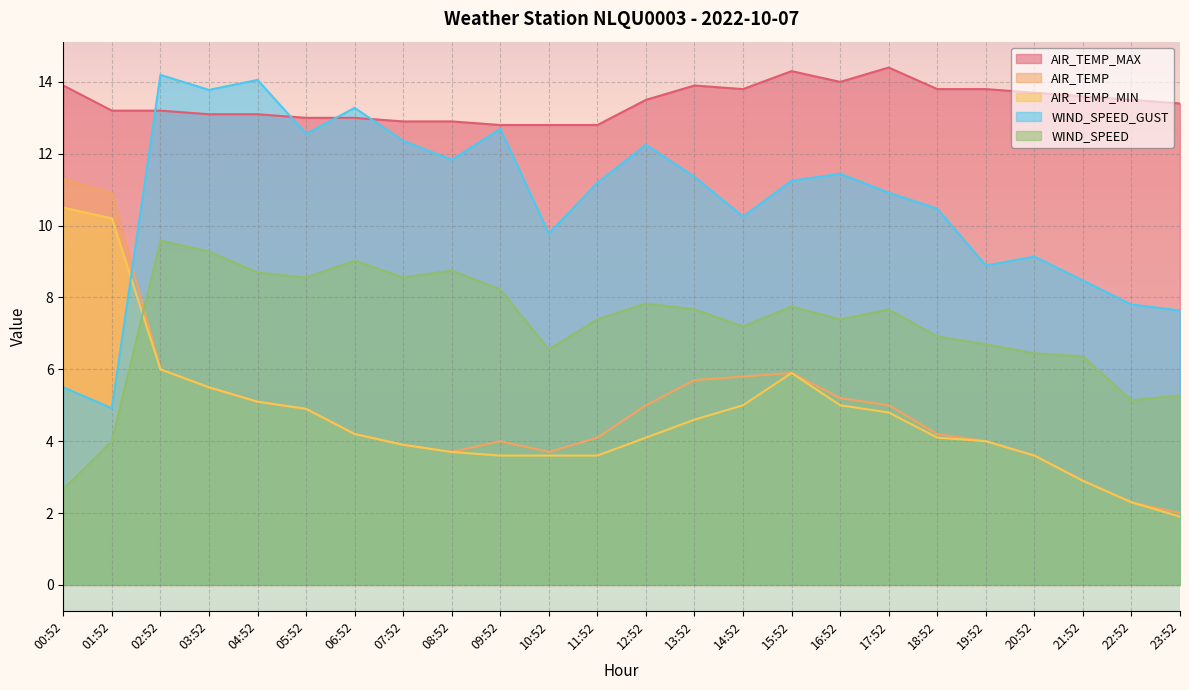

What is the sum of the AIR_TEMP values at 09:52 and 16:52?

9.2